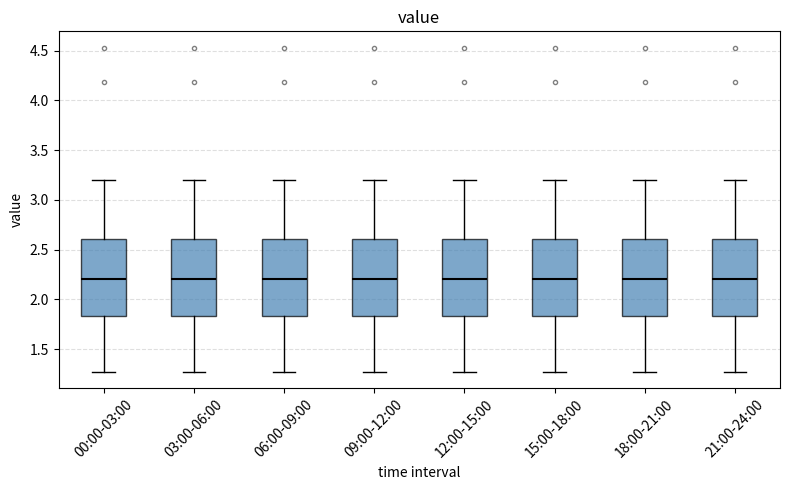

Where is the upper edge of the box for 06:00-09:00 on the y-axis? The values are not printed on the chart, so give them approximately, as read against the axis.

2.60